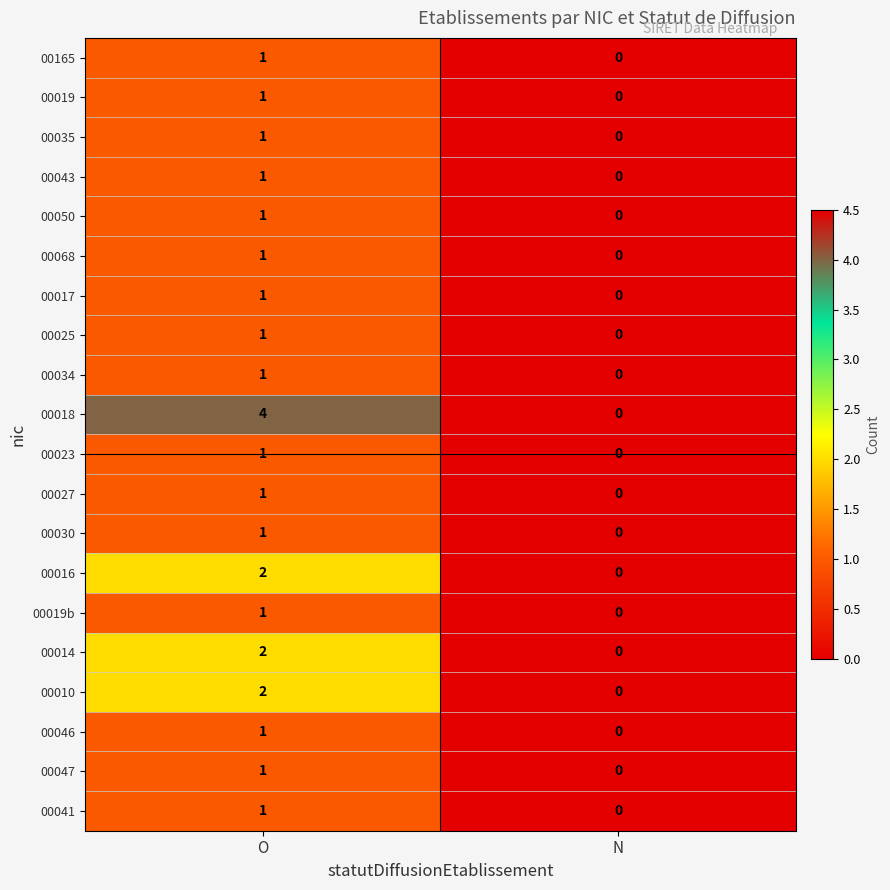

At which category is the sum across all series the highest?

O